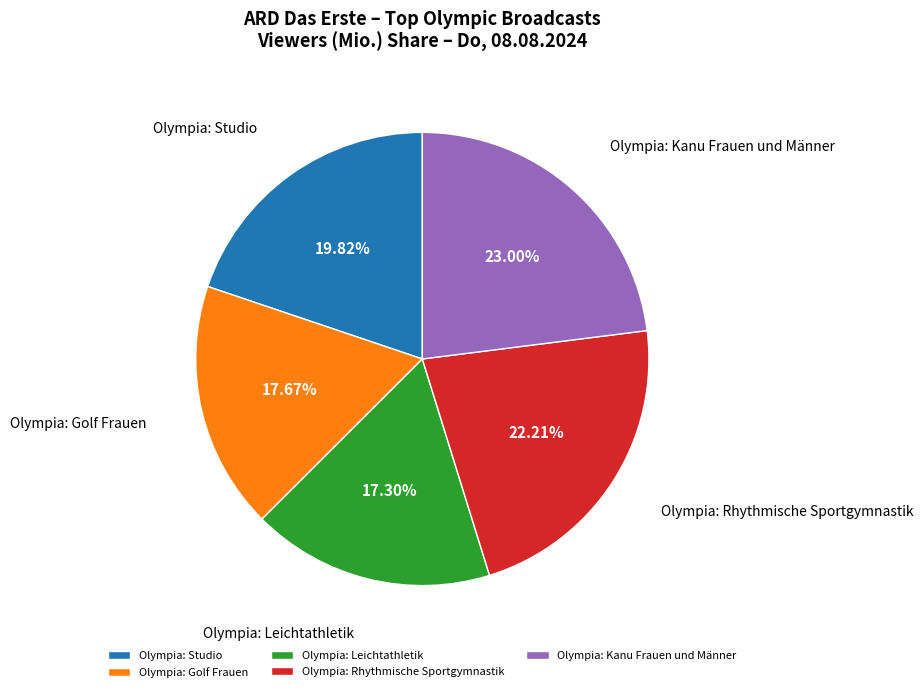

How many segments does this pie chart have?

5